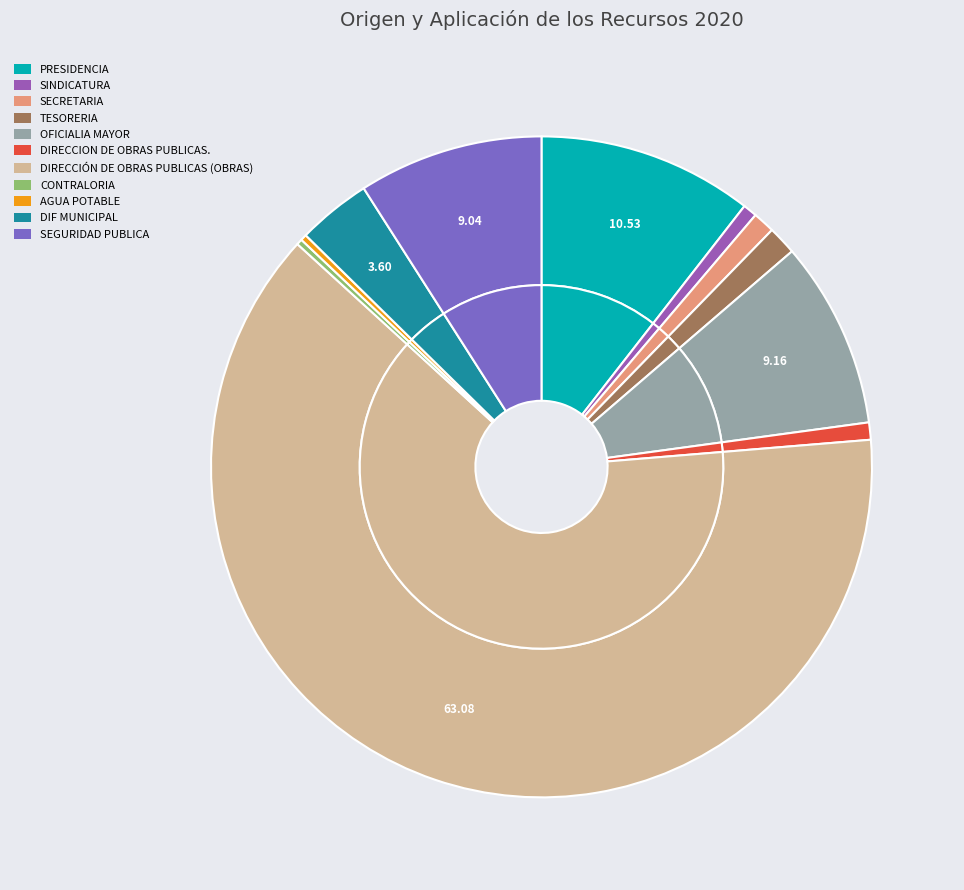

To the nearest percent, what is the difference between the SECRETARIA and DIF MUNICIPAL slice percentages?

3%